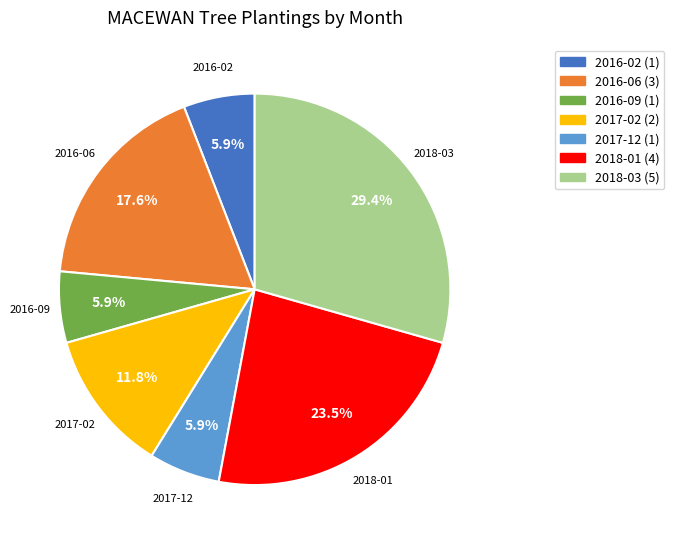

Between 2016-09 and 2018-01, which is larger?

2018-01